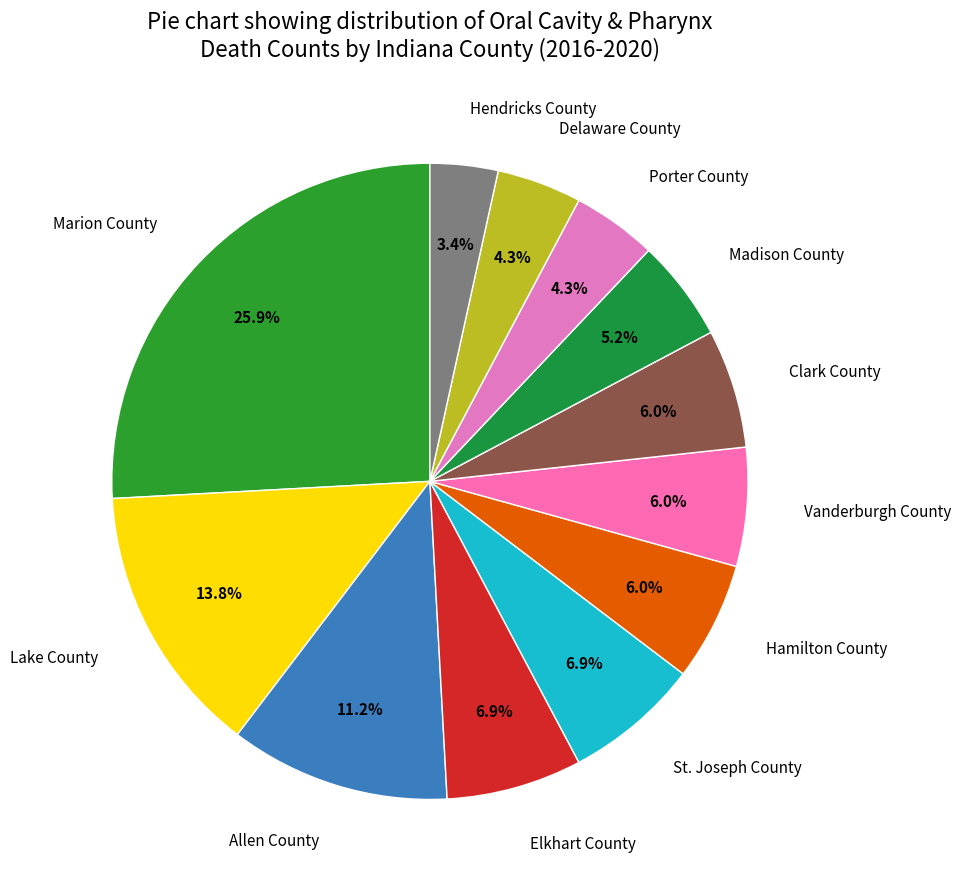

Which slice is the largest?

Marion County